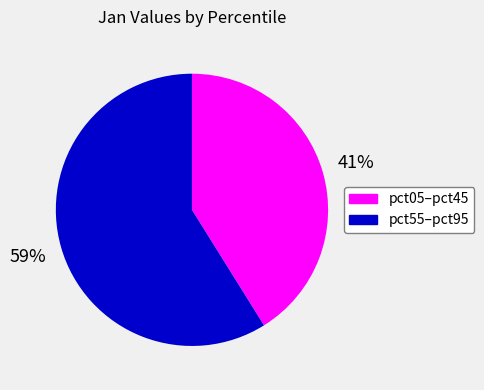

How many slices are in this pie chart?

2